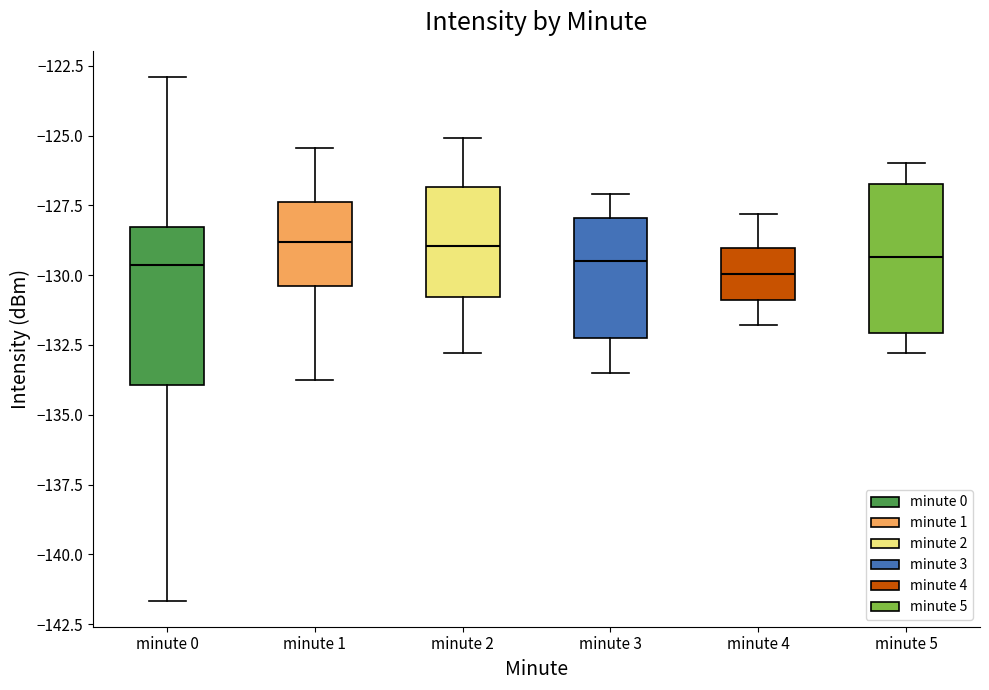

Reading left to right, read every box against the y-axis: the position of its median line, the range the box covers, and the ends of its whiskers. The values are not printed on the chart, so give them approximately, as read against the axis.

minute 0: median -129.5, box -134.0 to -128.5, whiskers -141.5 to -123.0
minute 1: median -129.0, box -130.5 to -127.5, whiskers -133.5 to -125.5
minute 2: median -129.0, box -131.0 to -127.0, whiskers -133.0 to -125.0
minute 3: median -129.5, box -132.0 to -128.0, whiskers -133.5 to -127.0
minute 4: median -130.0, box -131.0 to -129.0, whiskers -132.0 to -128.0
minute 5: median -129.5, box -132.0 to -126.5, whiskers -133.0 to -126.0